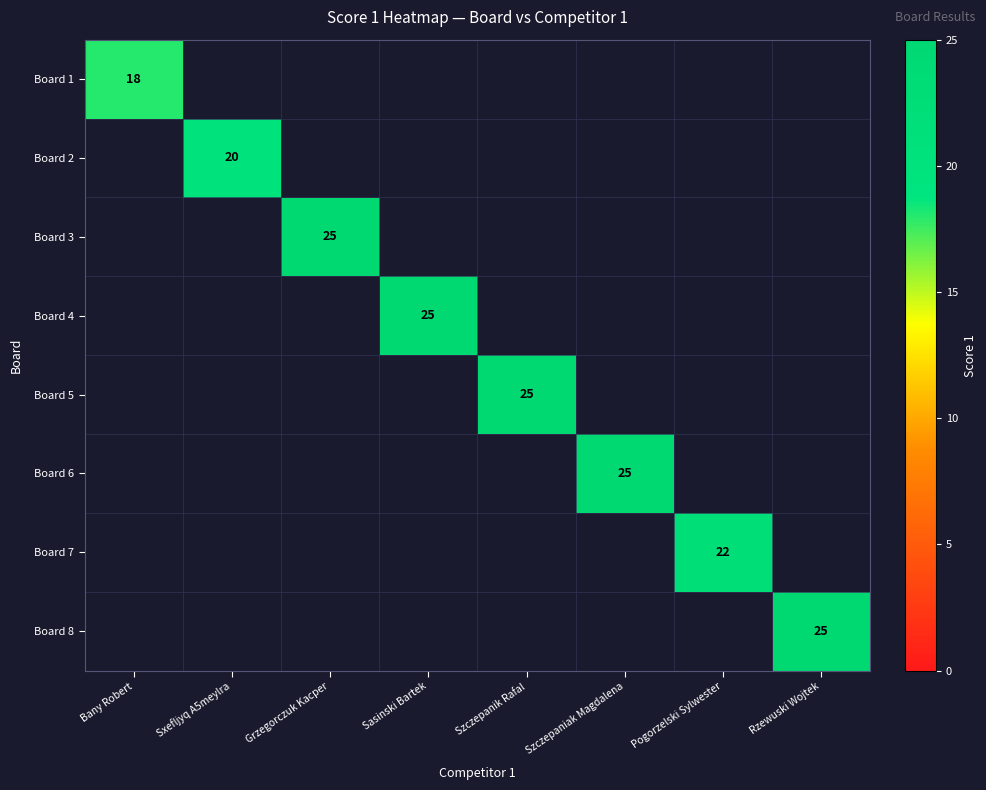

True or false: Board 8 has a value of 25 at Rzewuski Wojtek.

True